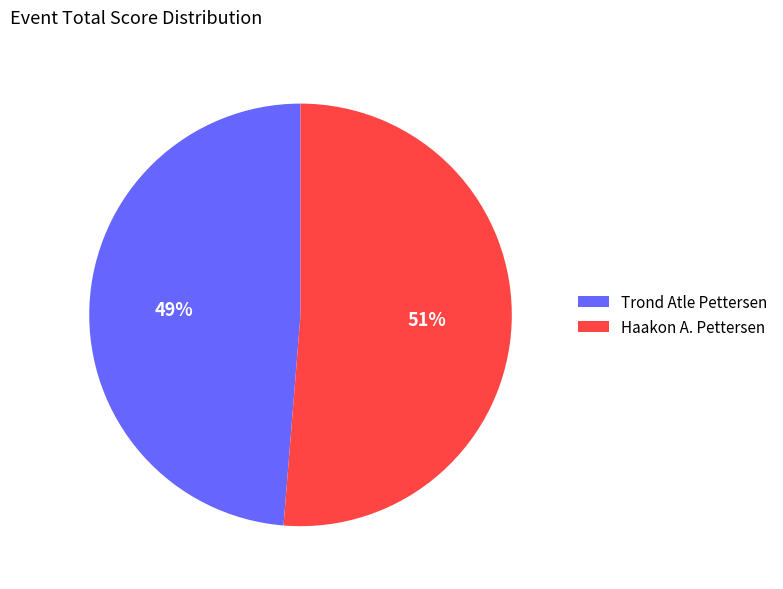

Between Haakon A. Pettersen and Trond Atle Pettersen, which is larger?

Haakon A. Pettersen